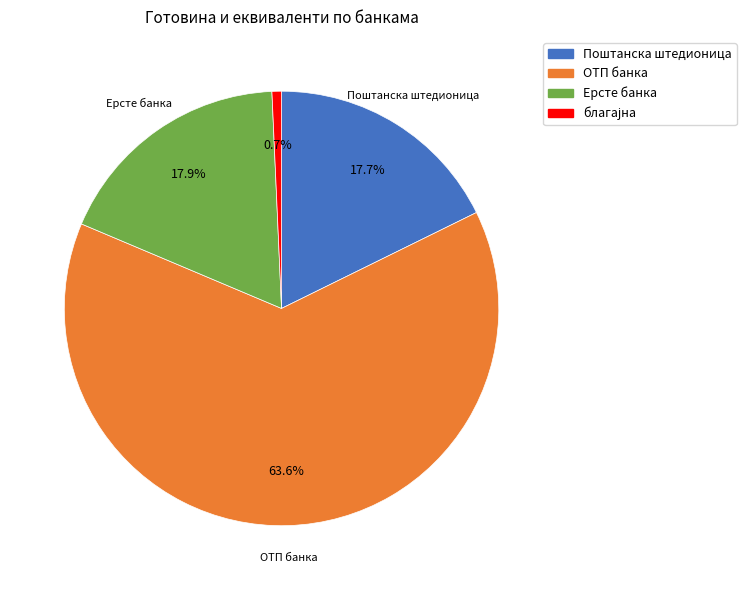

To the nearest percent, what is the difference between the largest and smallest slice percentages?

63%